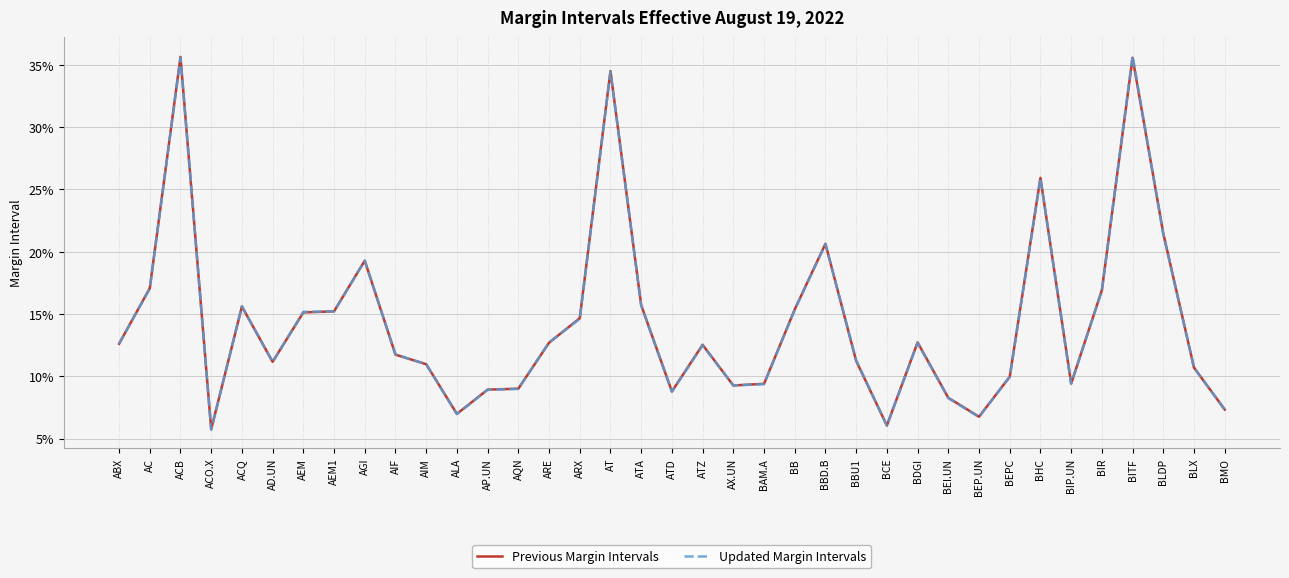

What are all the series names shown in the legend?

Previous Margin Intervals, Updated Margin Intervals